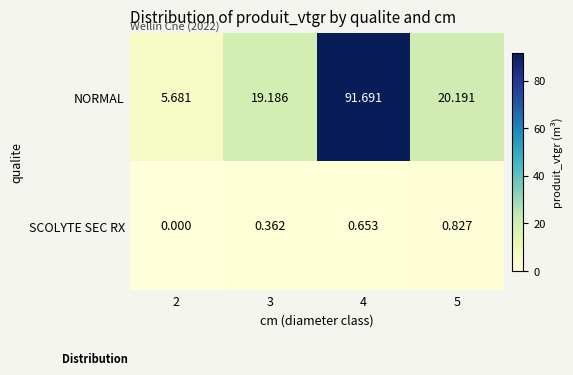

Rank the series at 4 from highest to lowest value.

NORMAL, SCOLYTE SEC RX